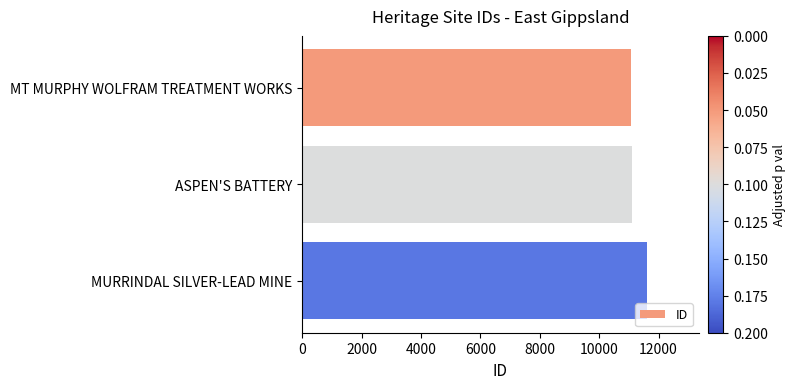

Are the bars horizontal?

Yes